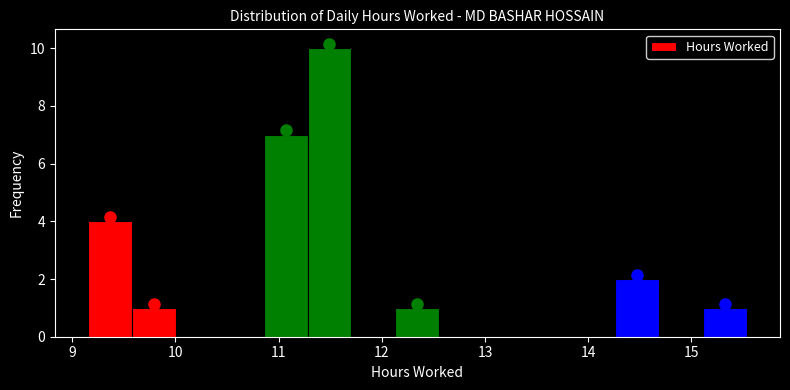

Which range on the x-axis has the tallest bar?

11.3 to 11.7